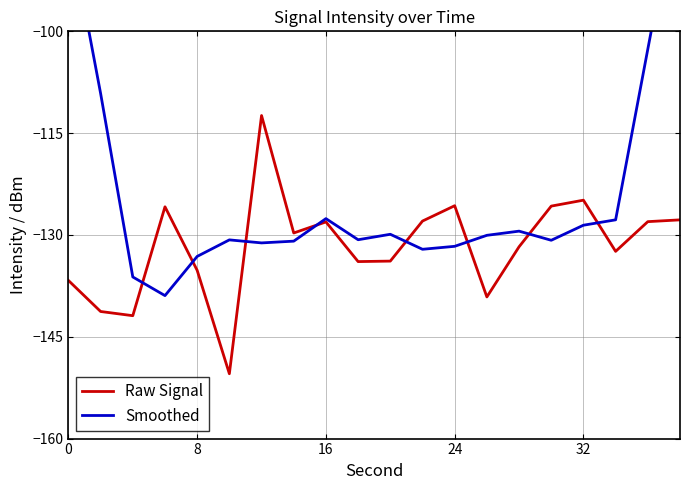

The Raw Signal series shows -136.7 at 0. True or false?

True